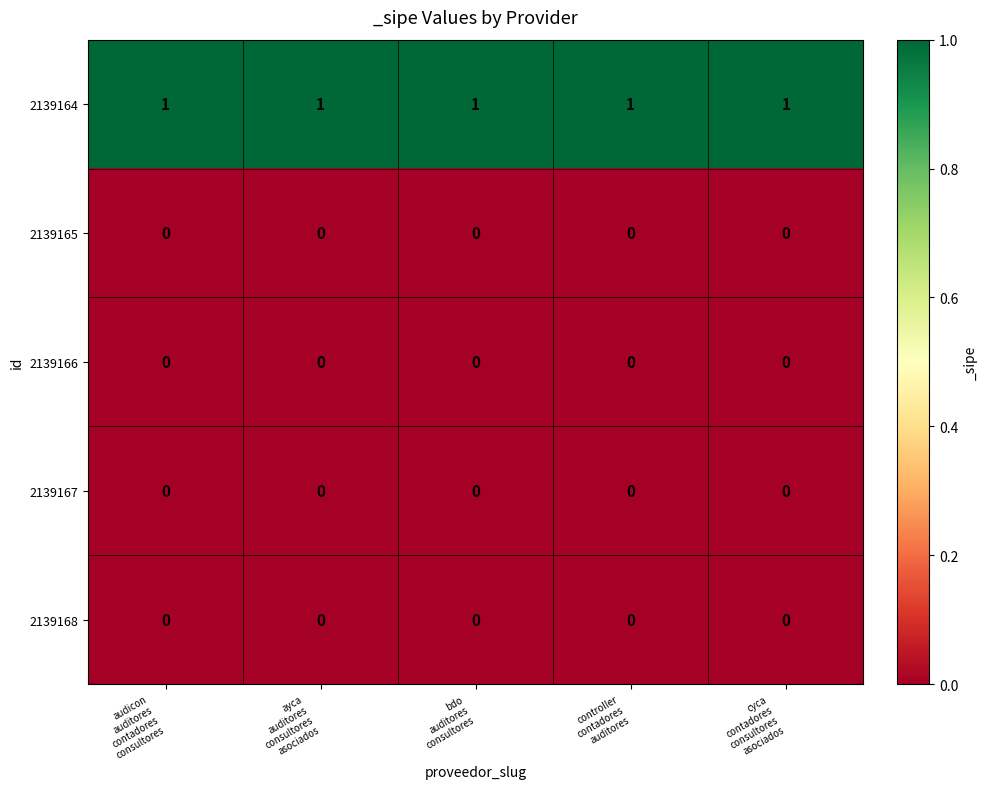

Which series has the largest total across all categories?

2139164